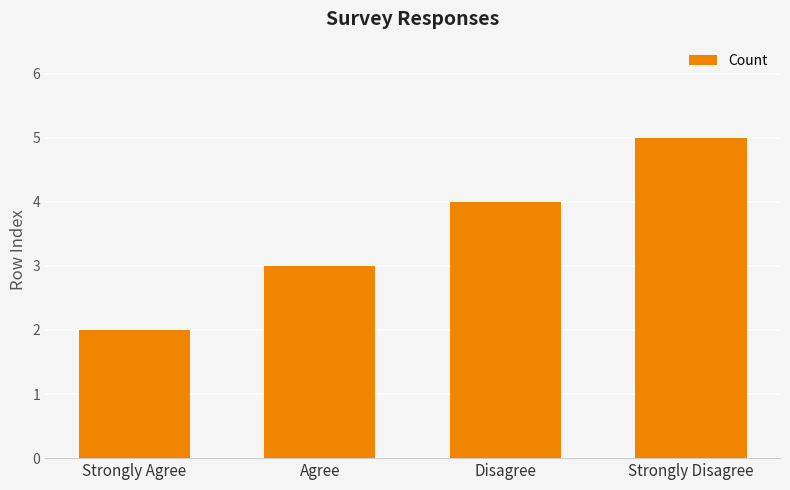

Rank the categories by value from highest to lowest.

Strongly Disagree, Disagree, Agree, Strongly Agree